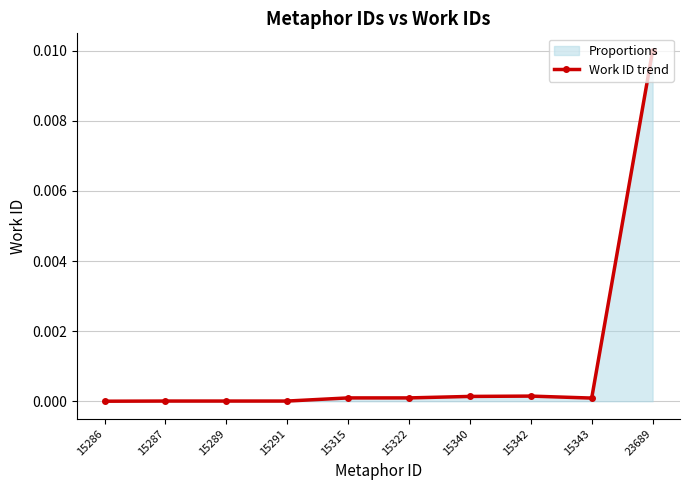

Rank the categories by value from highest to lowest.

23689, 15342, 15340, 15315, 15322, 15343, 15287, 15289, 15291, 15286